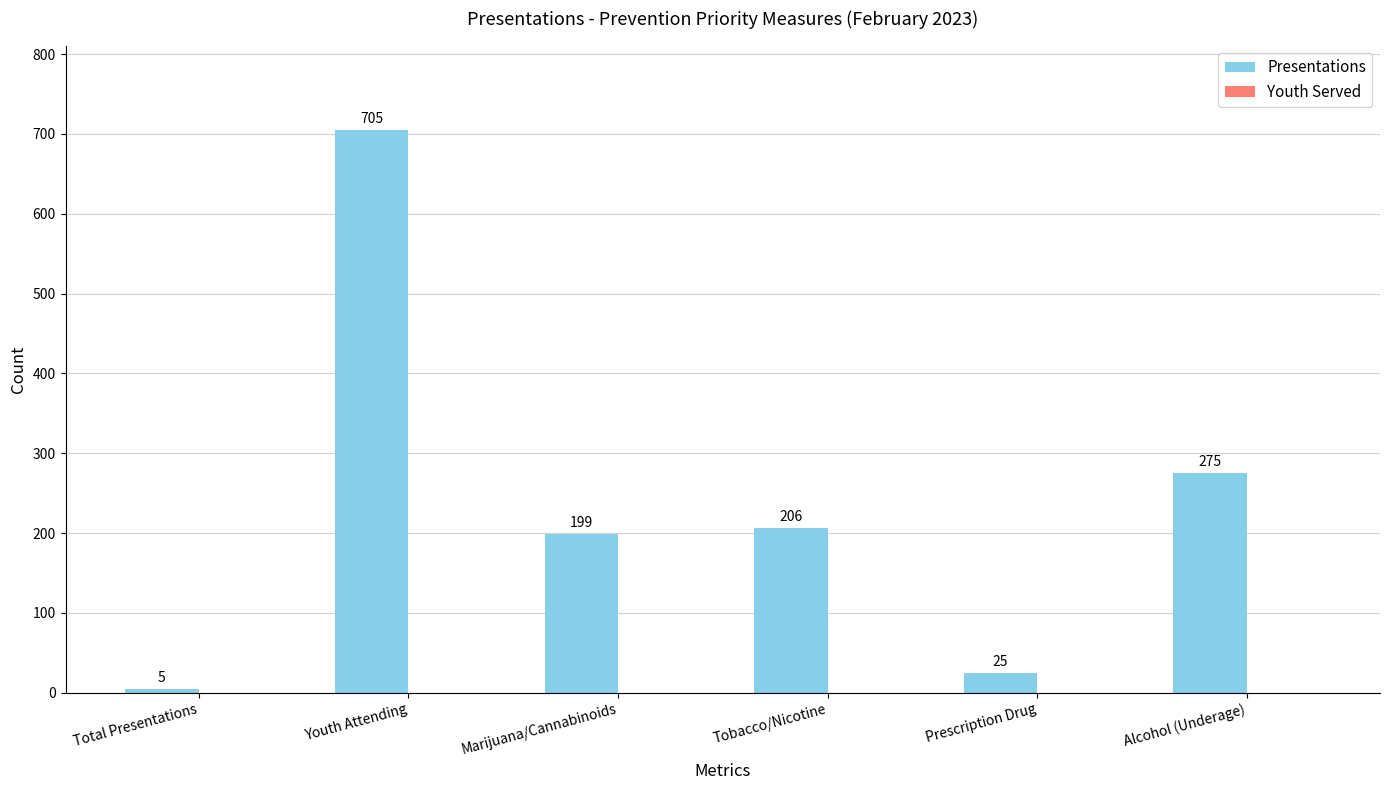

What is the label of the 3rd bar from the left?

Marijuana/Cannabinoids